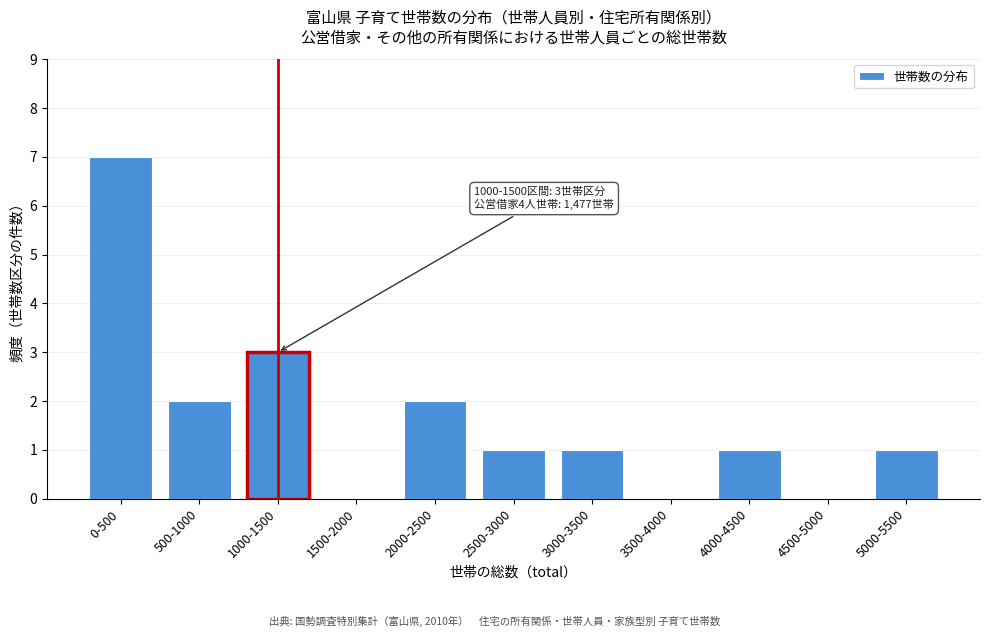

Reading right to left, transcribe all the data shown in this chart.

5000-5500=1	4500-5000=0	4000-4500=1	3500-4000=0	3000-3500=1	2500-3000=1	2000-2500=2	1500-2000=0	1000-1500=3	500-1000=2	0-500=7